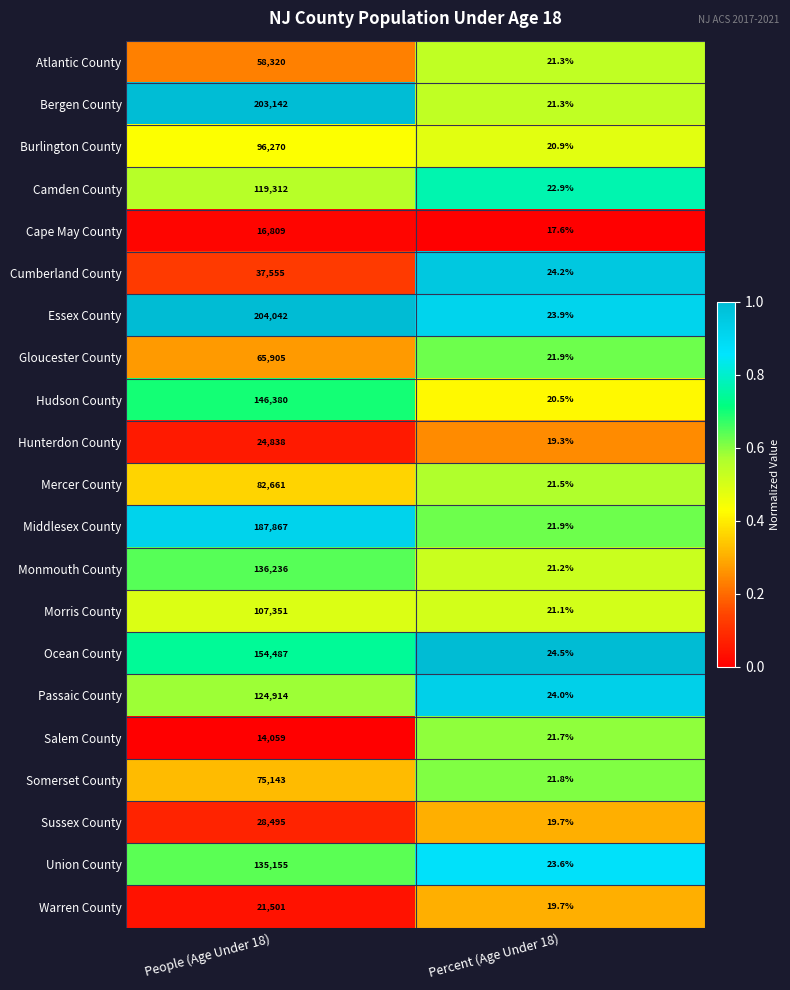

List the labels in order of Hudson County value, largest first.

People (Age Under 18), Percent (Age Under 18)